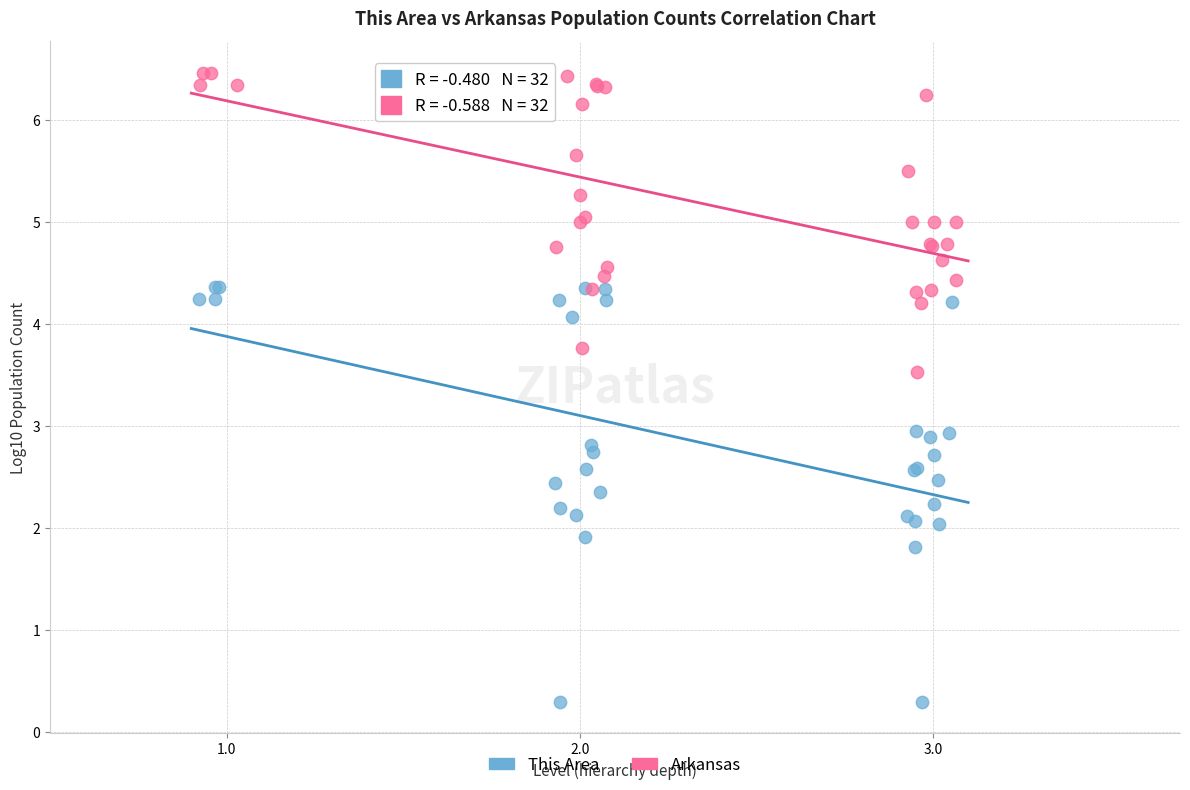

Which series reaches the minimum Y coordinate?

This Area